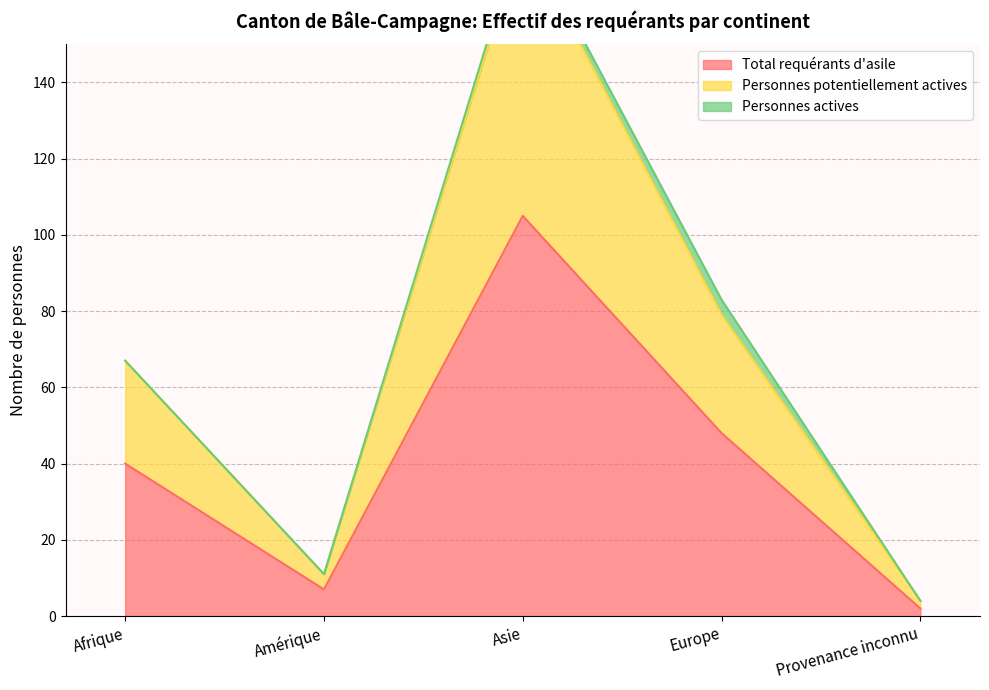

At which label is Personnes potentiellement actives closest to 91?

Europe